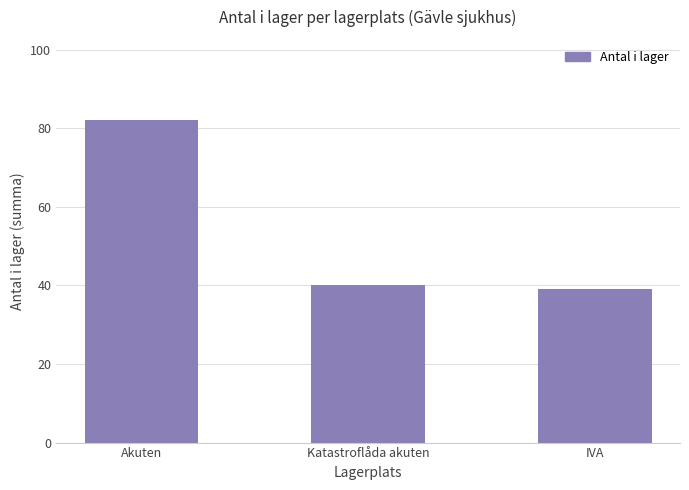

At which category does the chart reach its minimum across all series?

IVA